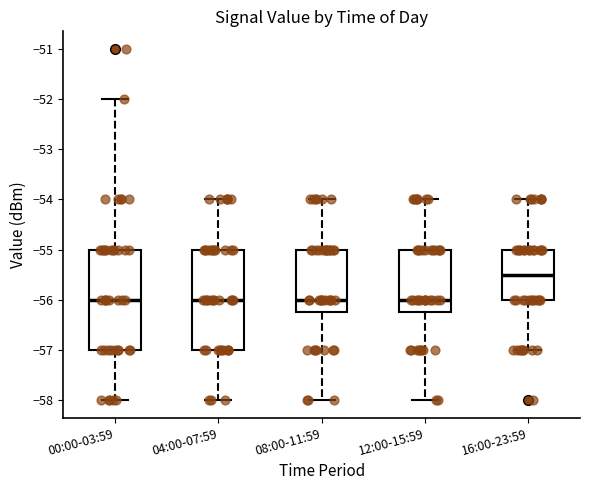

Where is the lower edge of the box for 16:00-23:59 on the y-axis? The values are not printed on the chart, so give them approximately, as read against the axis.

-56.0